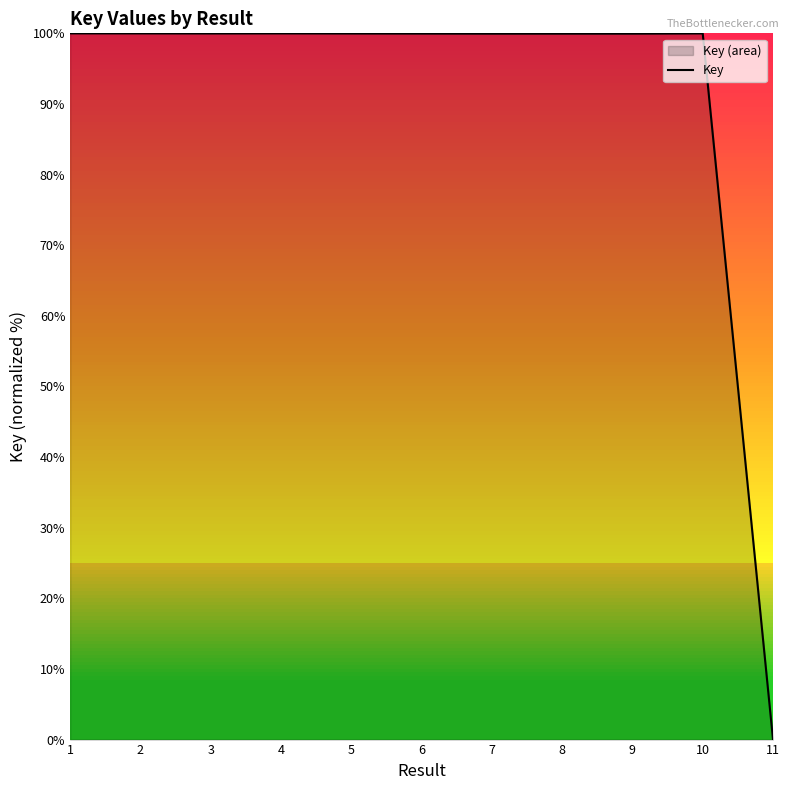

How many points are higher than both their immediate neighbors (excluding endpoints)?

2